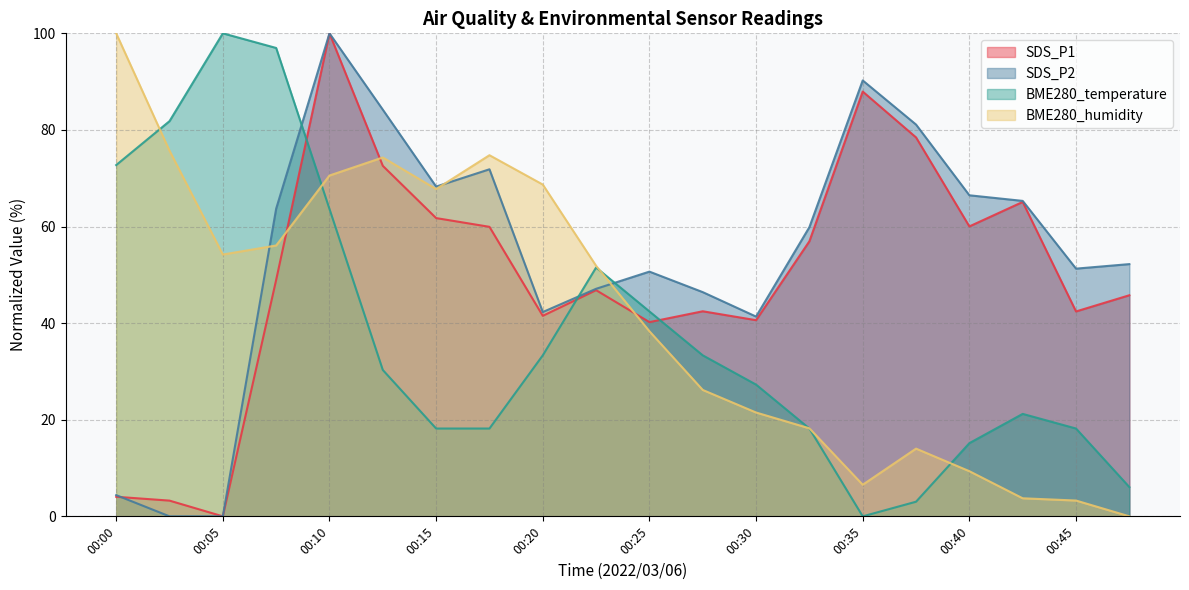

At which label does SDS_P2 reach its peak?

00:10